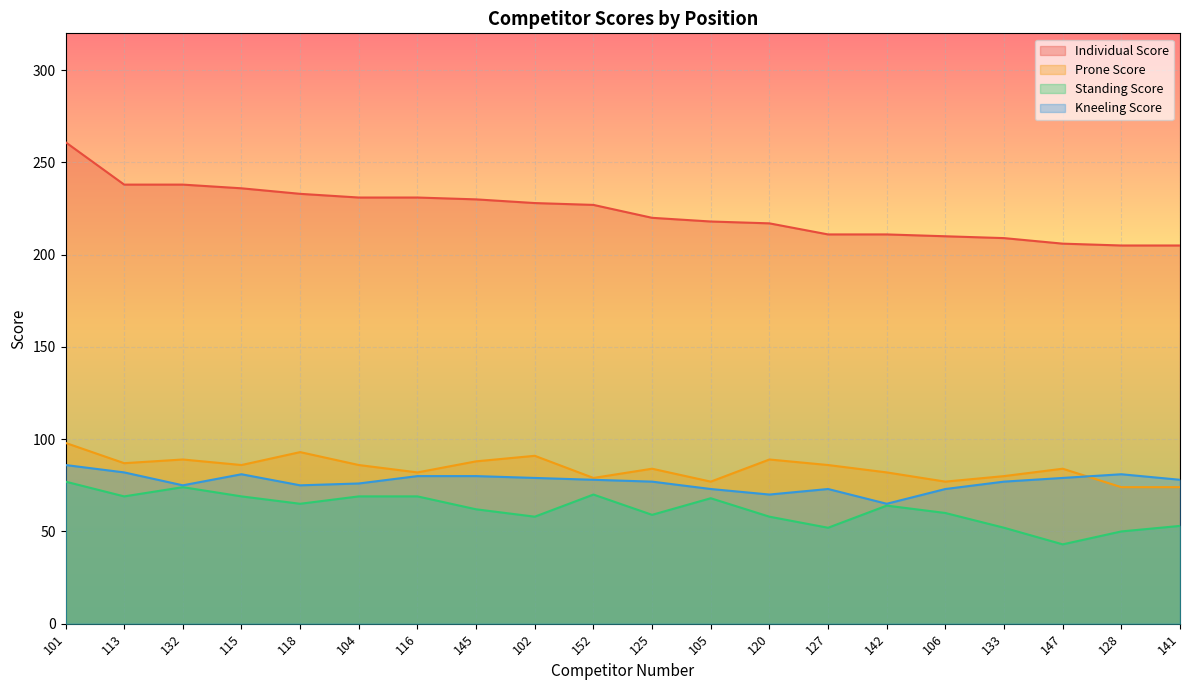

Reading left to right, transcribe all the data shown in this chart.

Individual Score: 101=261	113=238	132=238	115=236	118=233	104=231	116=231	145=230	102=228	152=227	125=220	105=218	120=217	127=211	142=211	106=210	133=209	147=206	128=205	141=205
Prone Score: 101=98	113=87	132=89	115=86	118=93	104=86	116=82	145=88	102=91	152=79	125=84	105=77	120=89	127=86	142=82	106=77	133=80	147=84	128=74	141=74
Standing Score: 101=77	113=69	132=74	115=69	118=65	104=69	116=69	145=62	102=58	152=70	125=59	105=68	120=58	127=52	142=64	106=60	133=52	147=43	128=50	141=53
Kneeling Score: 101=86	113=82	132=75	115=81	118=75	104=76	116=80	145=80	102=79	152=78	125=77	105=73	120=70	127=73	142=65	106=73	133=77	147=79	128=81	141=78